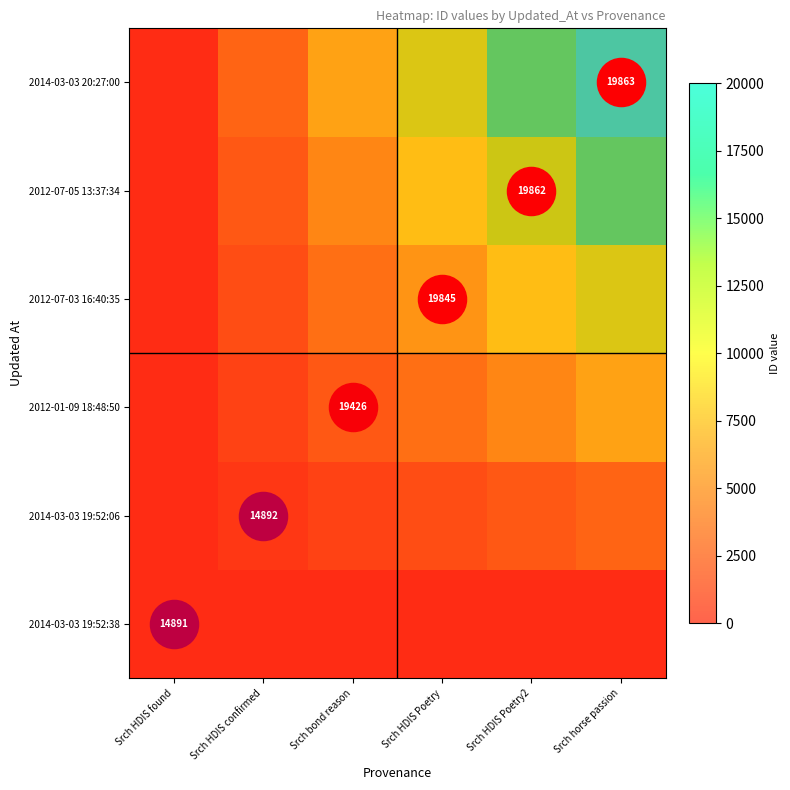

The 2012-07-03 16:40:35 series shows 5392.0 at Srch HDIS Poetry2. True or false?

False